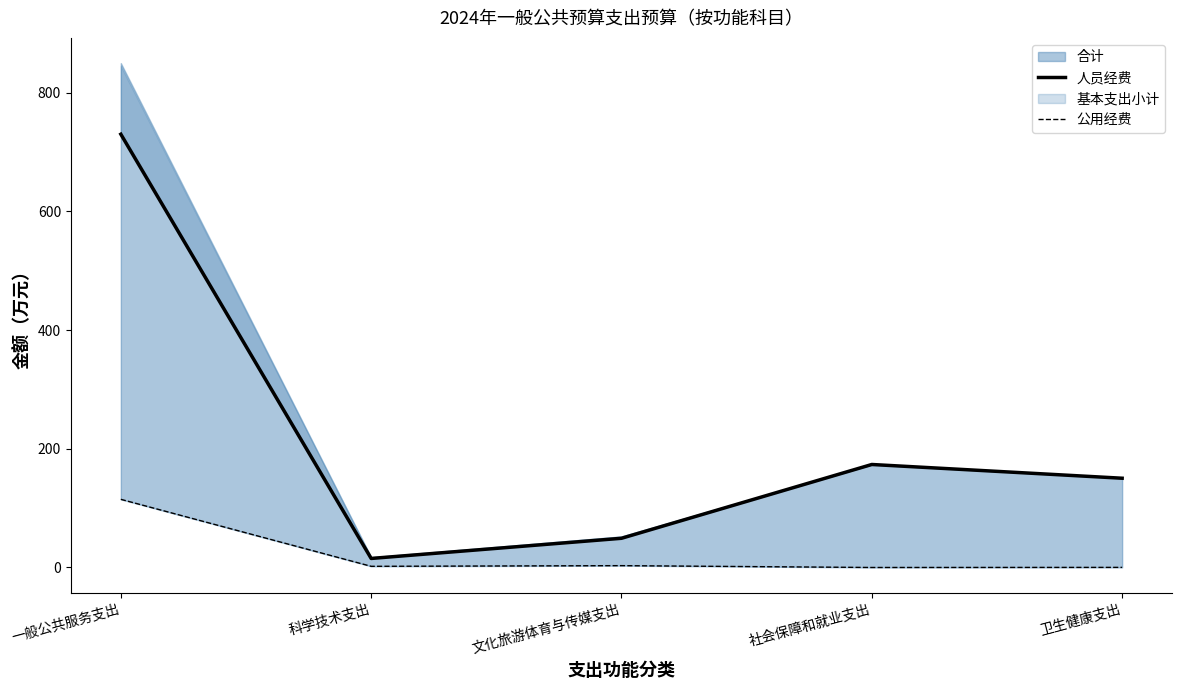

Which has a higher value, 卫生健康支出 or 社会保障和就业支出?

社会保障和就业支出